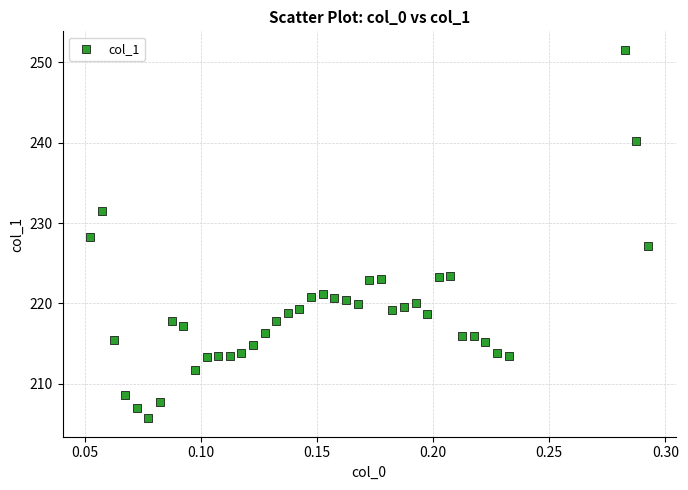

What is the range of Y values (max minus min)?

45.9